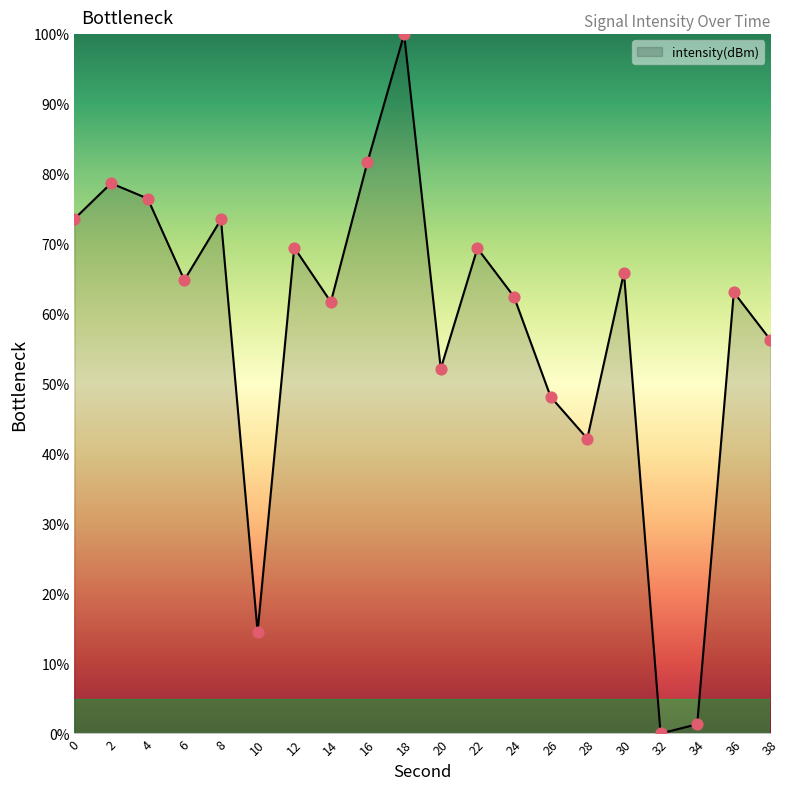

Between 32 and 22, which is larger?

22